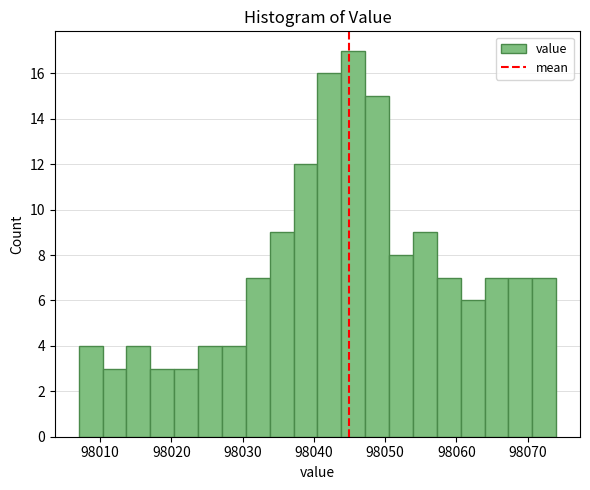

Read against the x-axis, roughly where is the centre of the tallest bar?

98046